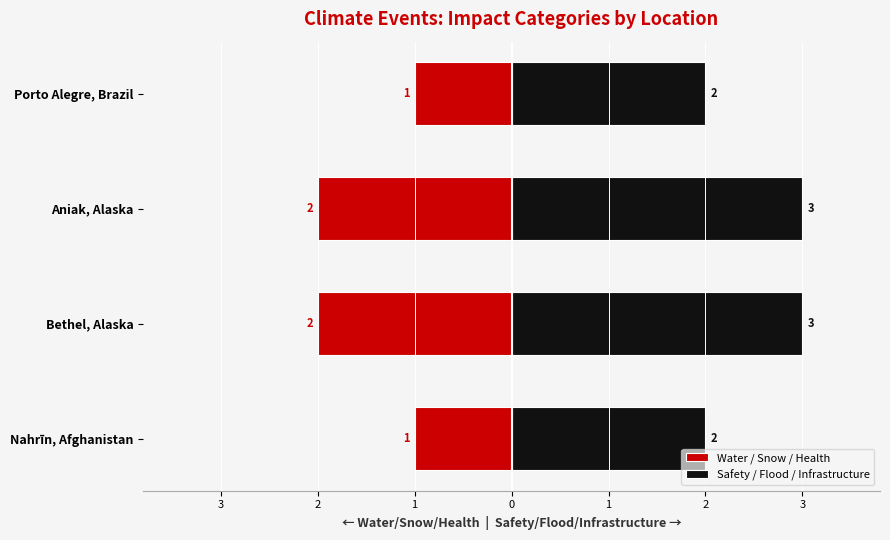

How many groups of bars are there?

4